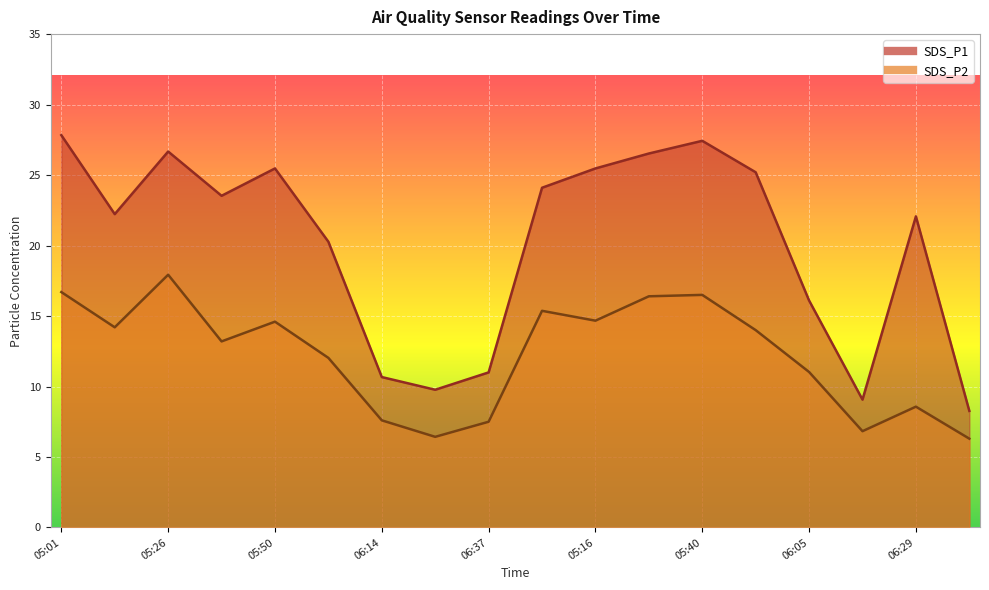

What is the label of the 13th point from the right?

06:02